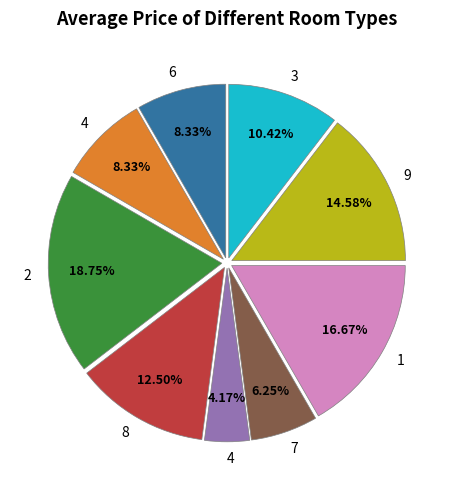

Is there a majority slice in this chart?

No